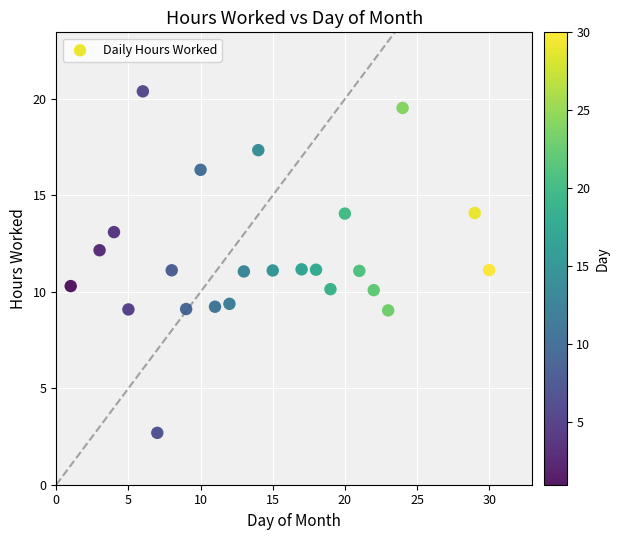

What is the range of X values (max minus min)?

29.0